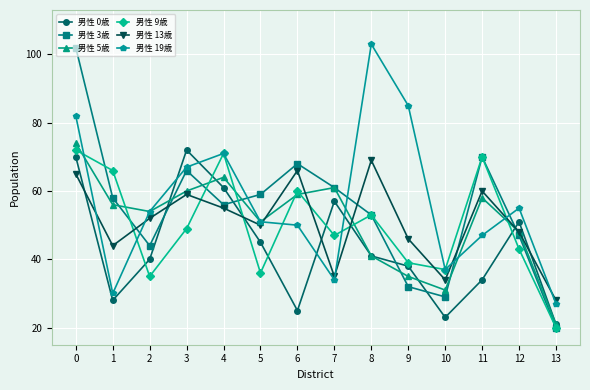

What is the spread (max minus min) of values at 9?

53